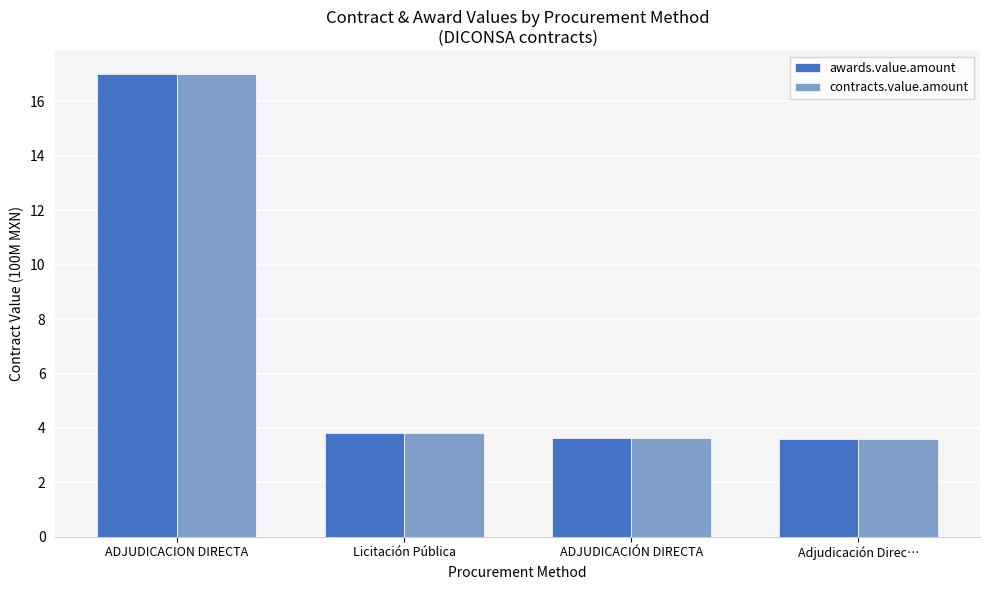

The value of contracts.value.amount at Licitación Pública is 1.6. True or false?

False